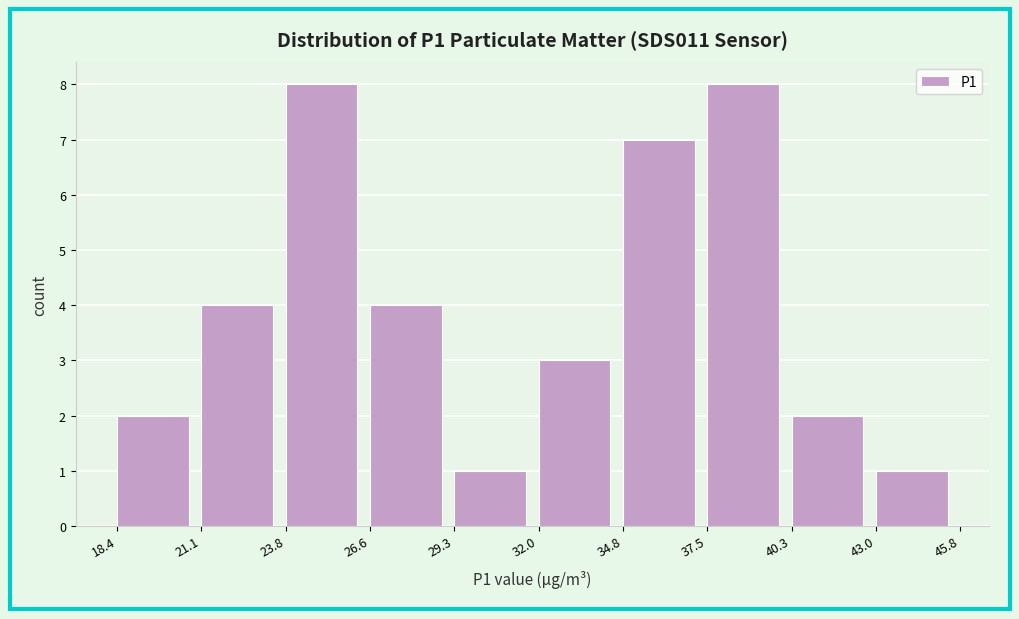

Reading left to right, transcribe this chart: for each bar, give the range it covers on the x-axis and its height. The values are not printed on the chart, so give them approximately, as read against the axis.

18.4 to 21.1: 2
21.1 to 23.8: 4
23.8 to 26.6: 8
26.6 to 29.3: 4
29.3 to 32.0: 1
32.0 to 34.8: 3
34.8 to 37.5: 7
37.5 to 40.3: 8
40.3 to 43.0: 2
43.0 to 45.8: 1